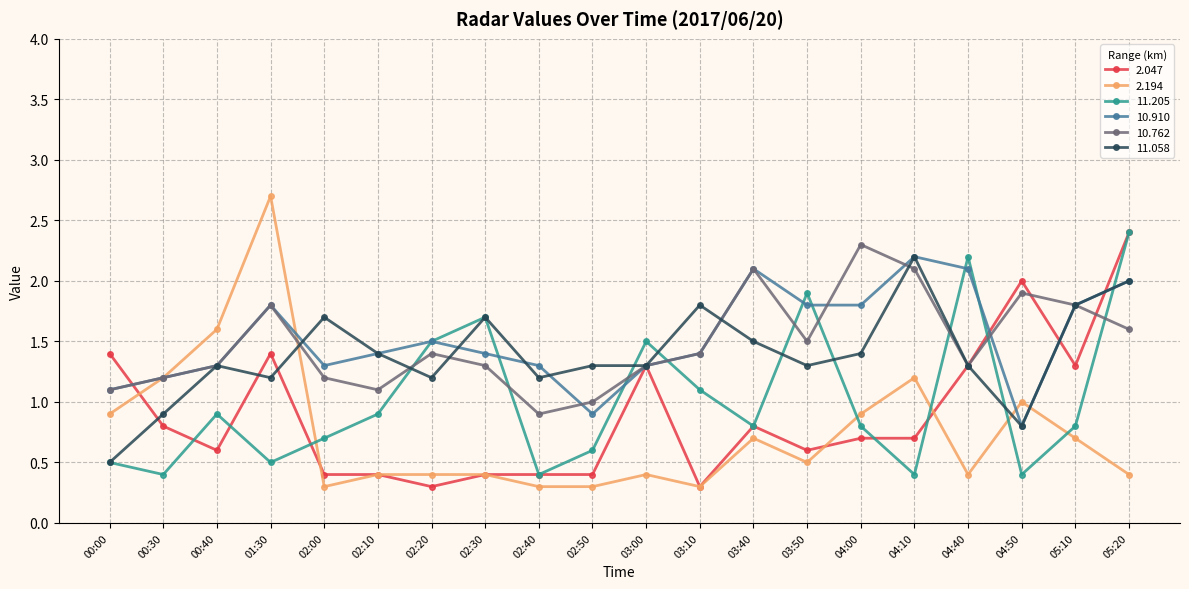

What is the difference between the maximum and second lowest values in the 10.762 series?

1.3